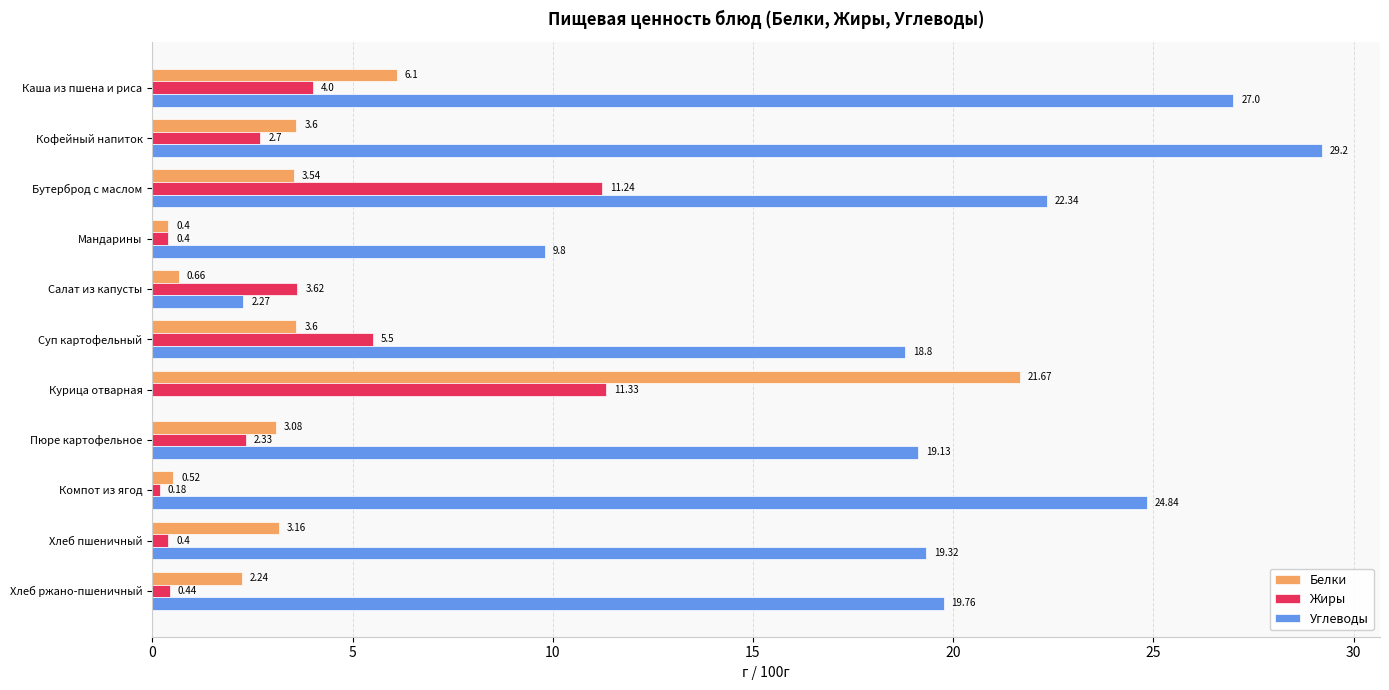

At which label is Углеводы closest to 14?

Мандарины